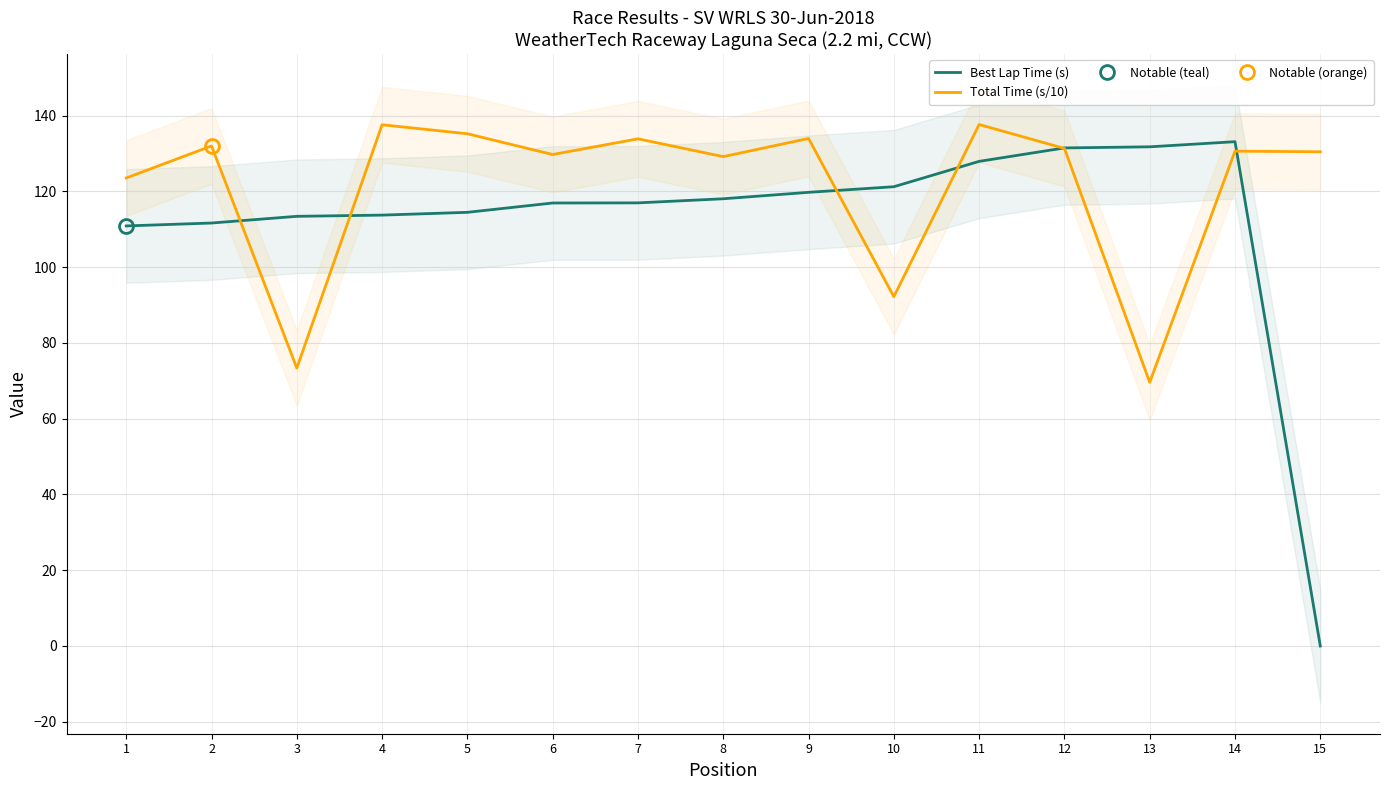

Where is the first local maximum for Total Time (s/10)?

2